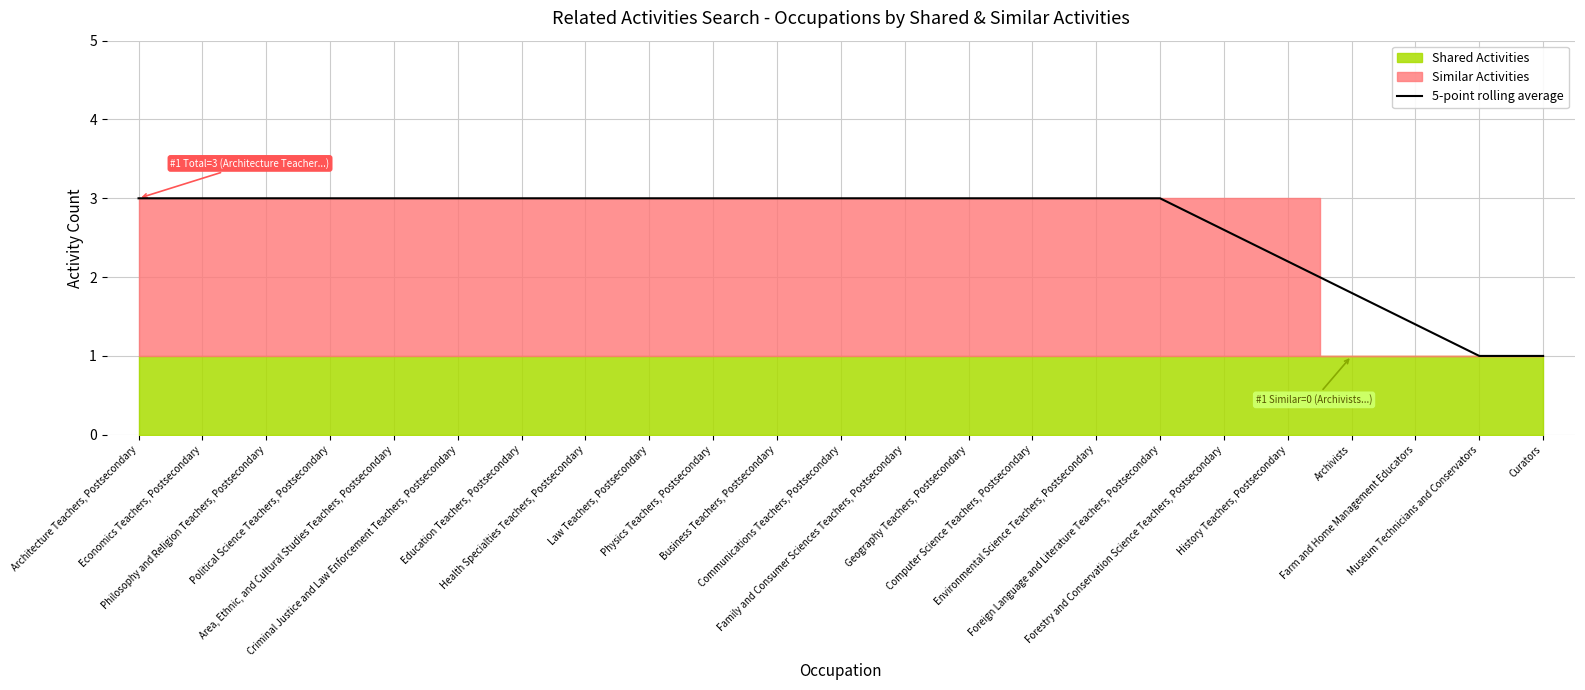

How many values are below 3?

6